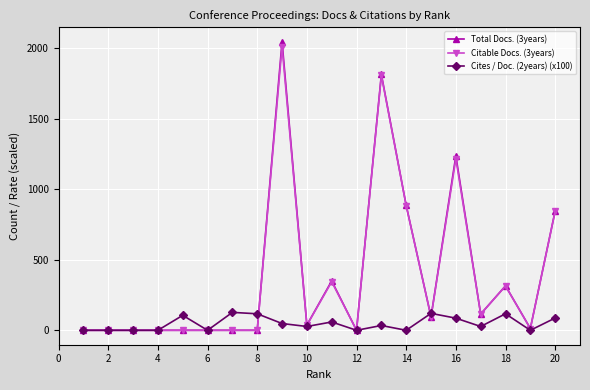

What is the difference between the maximum and minimum values in the Total Docs. (3years) series?

2046